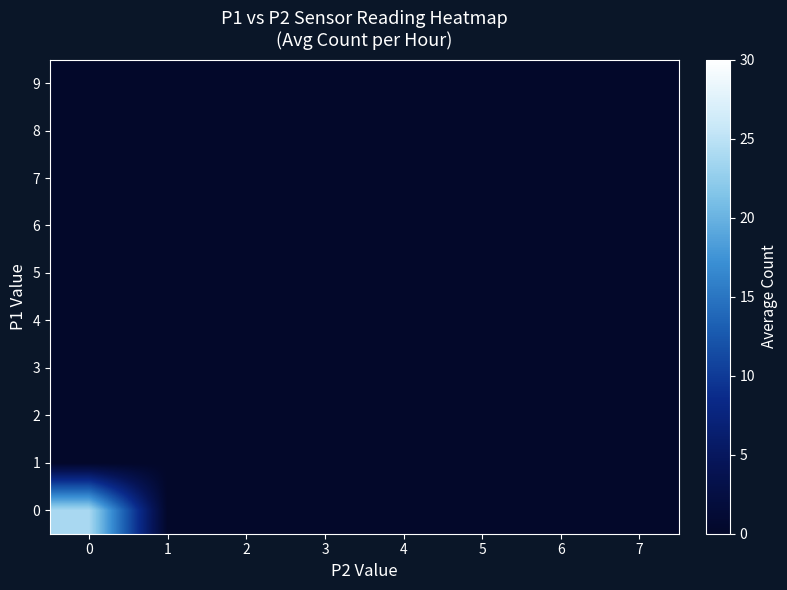

Count the number of data series in this chart.

10